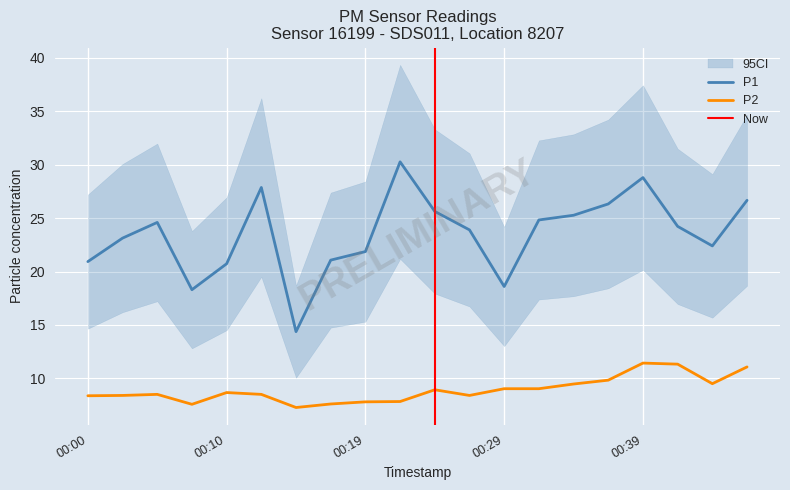

What is the minimum value for P2?

7.3